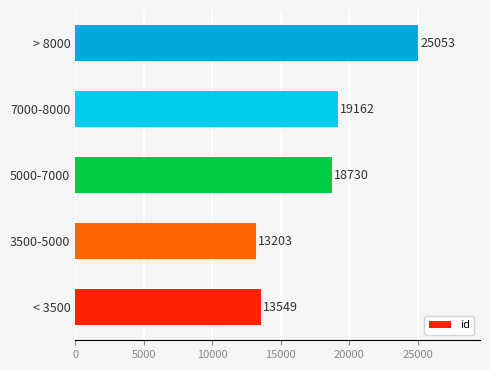

Which has a higher value, 7000-8000 or 3500-5000?

7000-8000